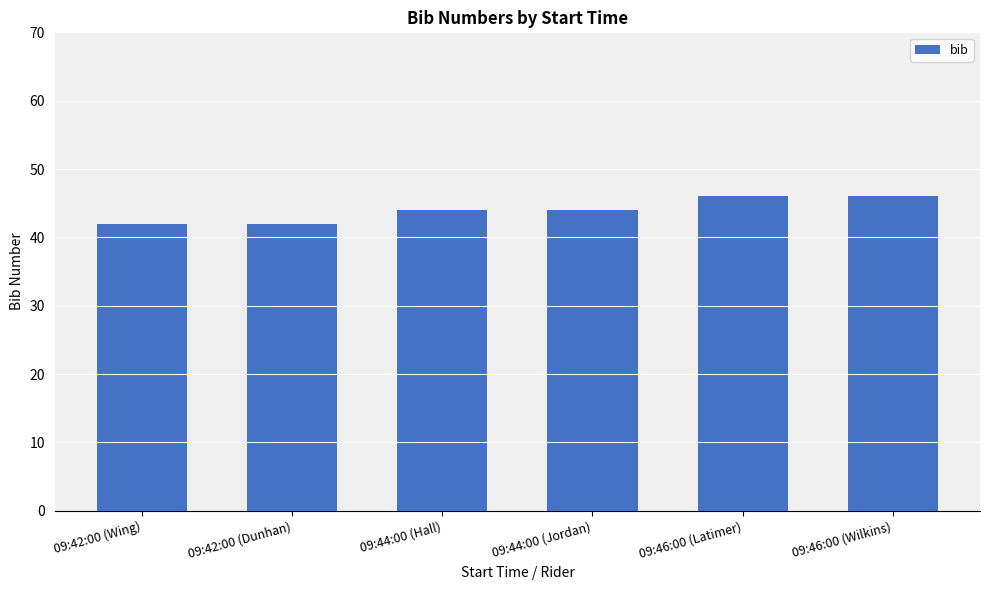

How many series are shown in this chart?

1